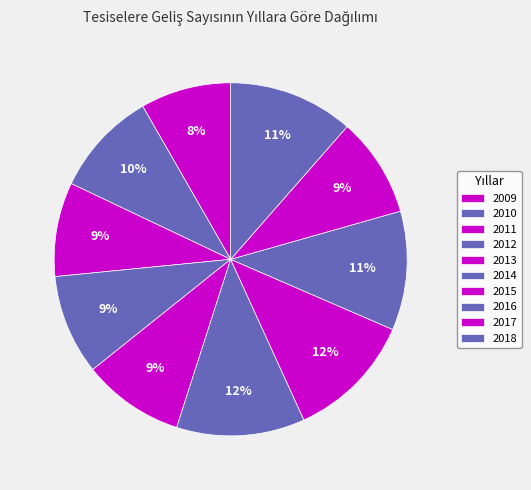

How many segments does this pie chart have?

10